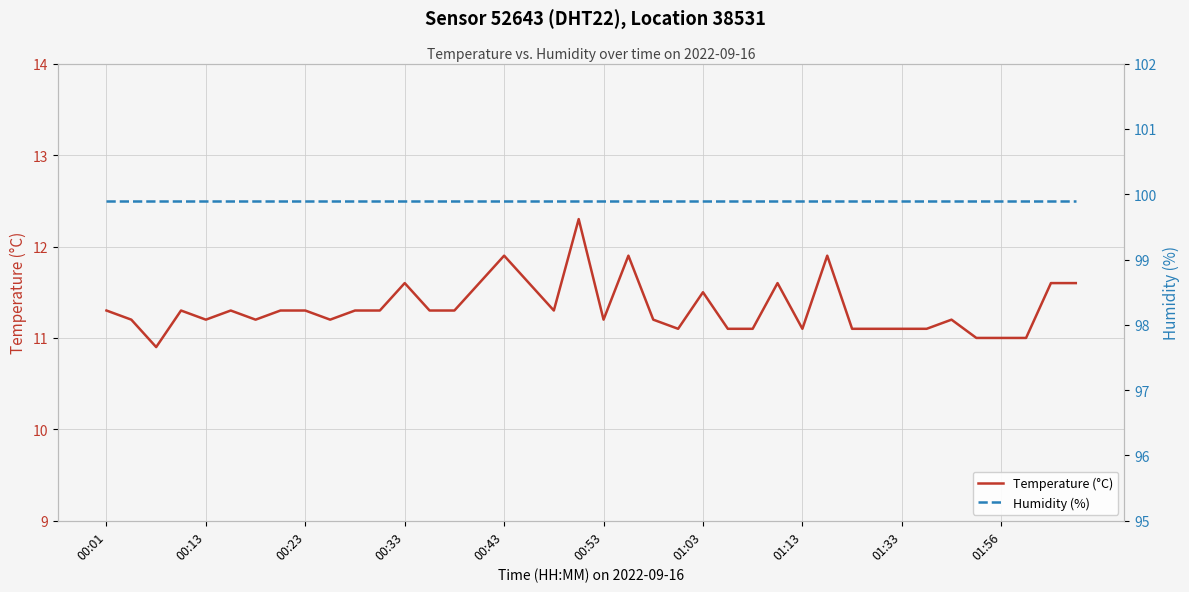

What is the minimum value for Temperature (°C)?

10.9